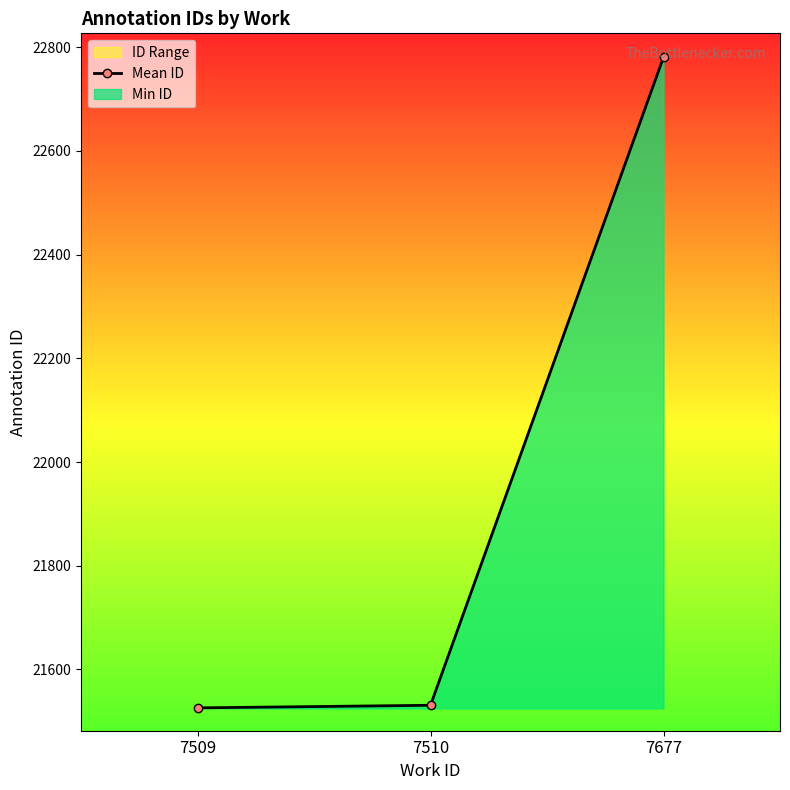

The value at 7509 is 33583.2. True or false?

False